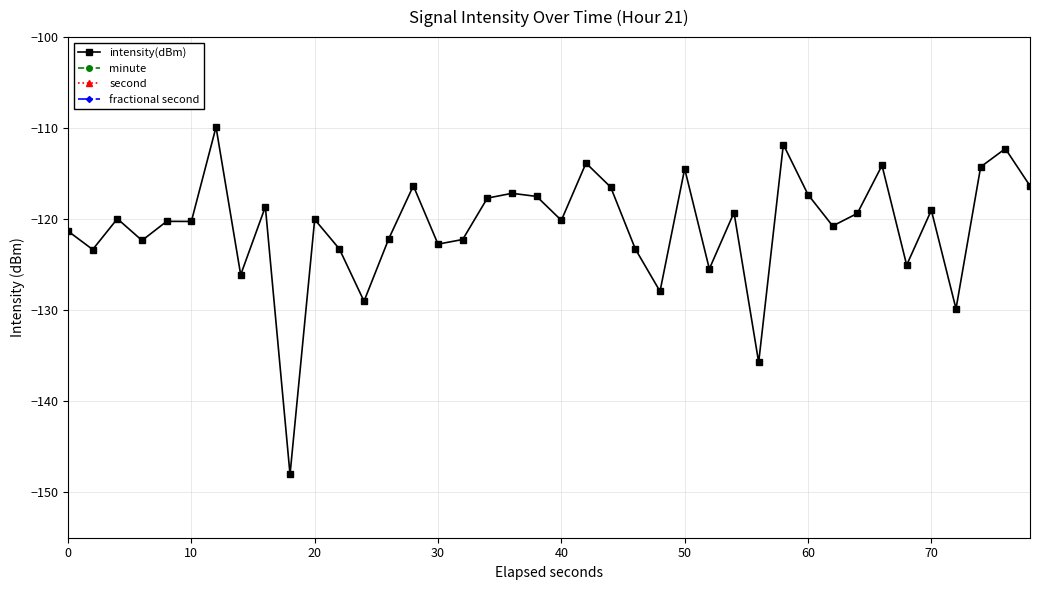

In intensity(dBm), how many points are lower than both neighbors (excluding endpoints)?

14